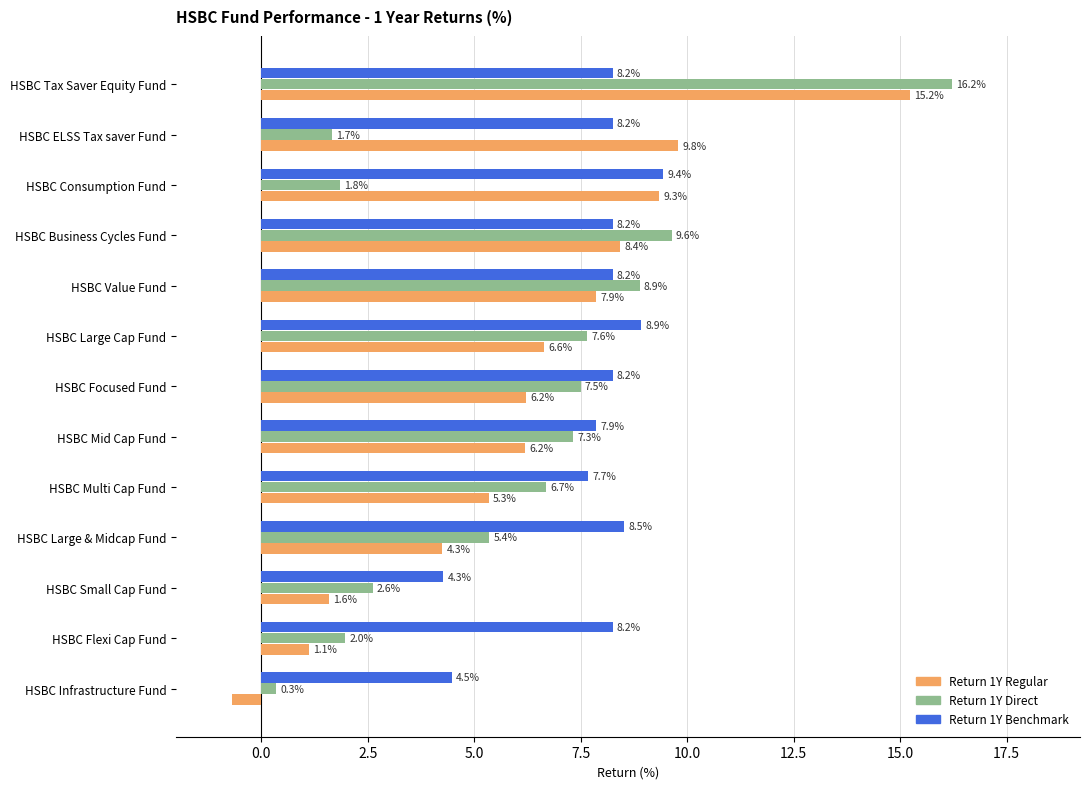

Rank the series at HSBC ELSS Tax saver Fund from highest to lowest value.

Return 1Y Regular, Return 1Y Benchmark, Return 1Y Direct